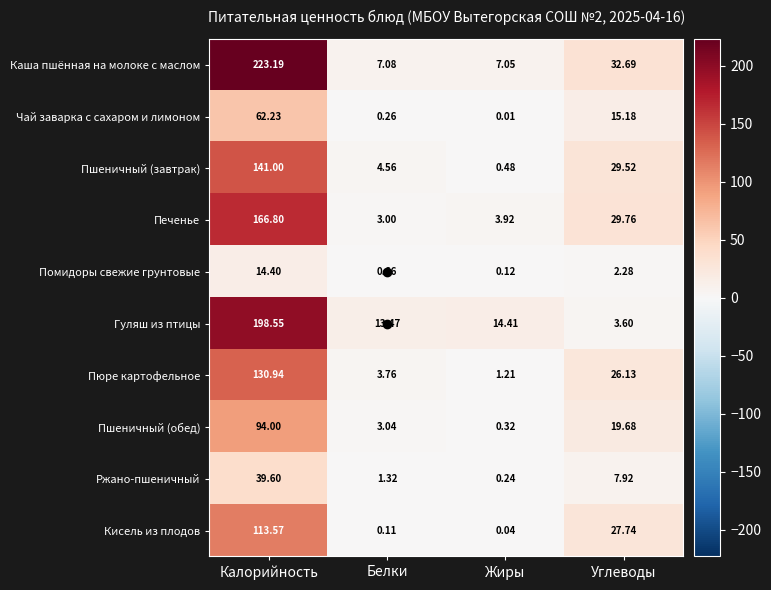

Which series has the largest total across all categories?

Каша пшённая на молоке с маслом